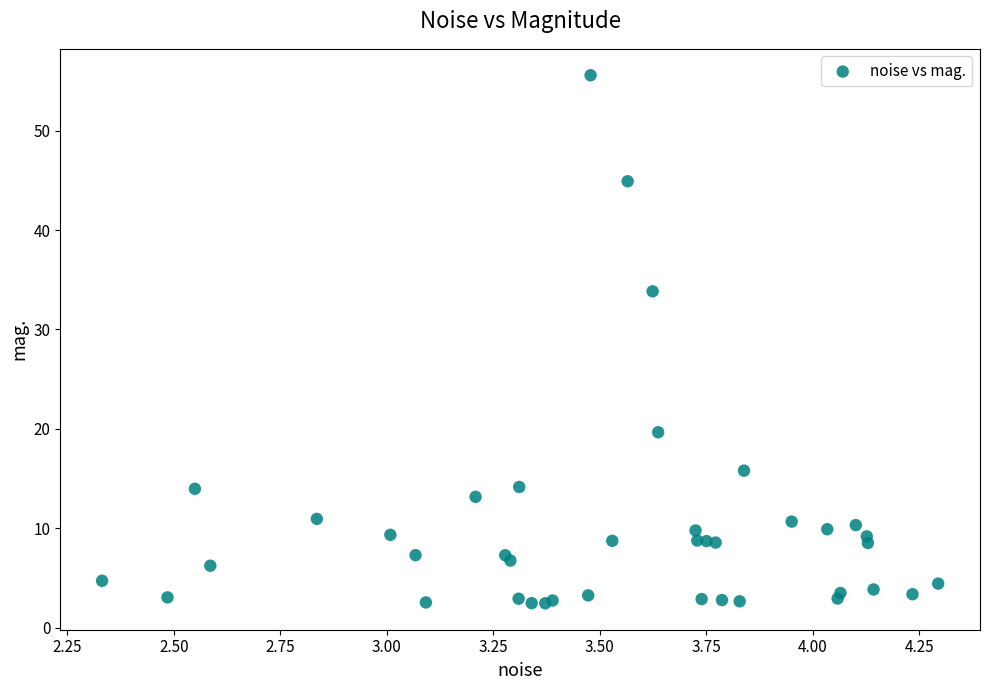

What Y value in the scatter plot is closest to 29?

33.8